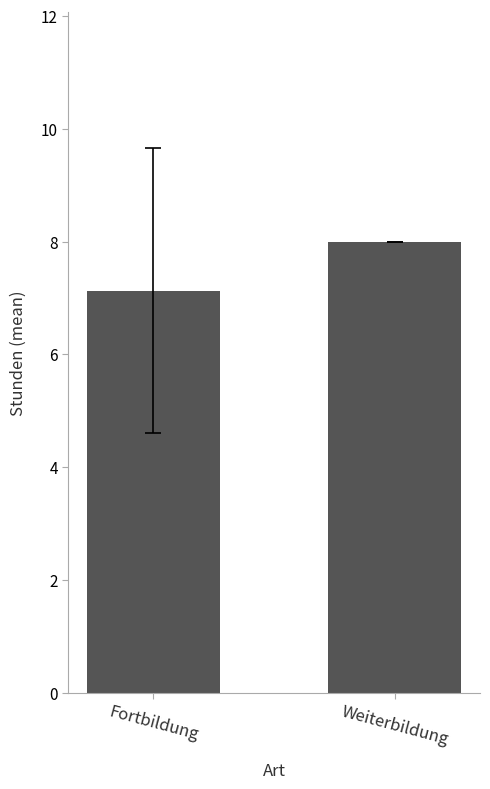

What is the sum of all values?

15.1